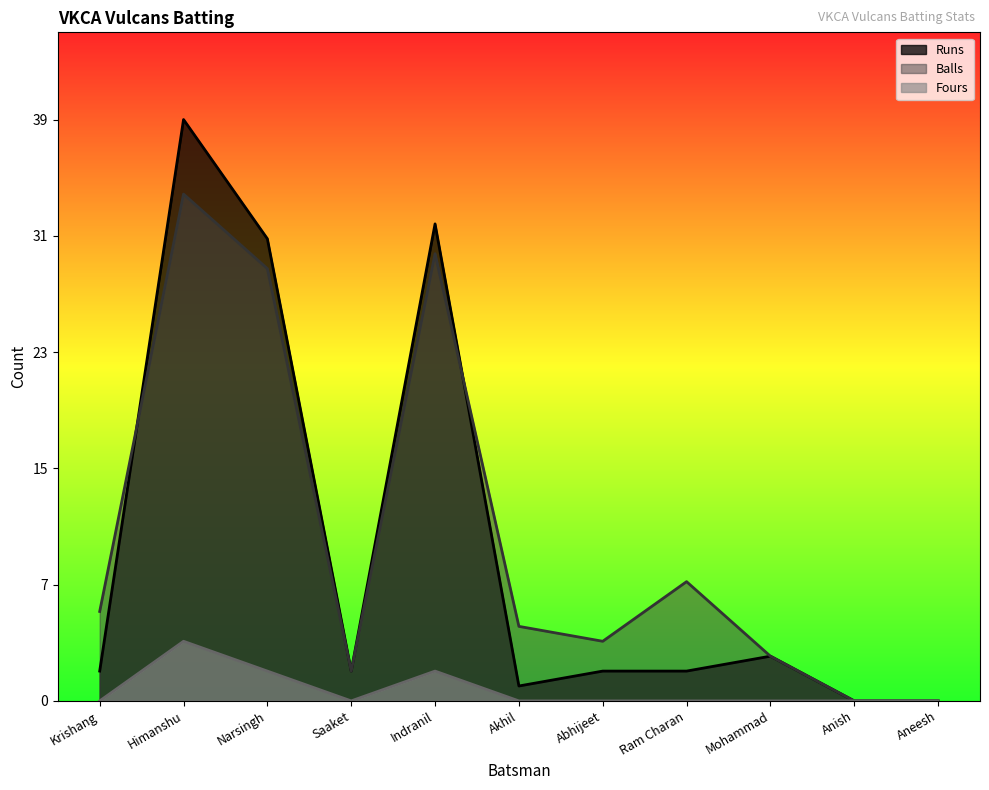

List the labels in order of Balls value, largest first.

Himanshu, Indranil, Narsingh, Ram Charan, Krishang, Akhil, Abhijeet, Mohammad, Saaket, Anish, Aneesh